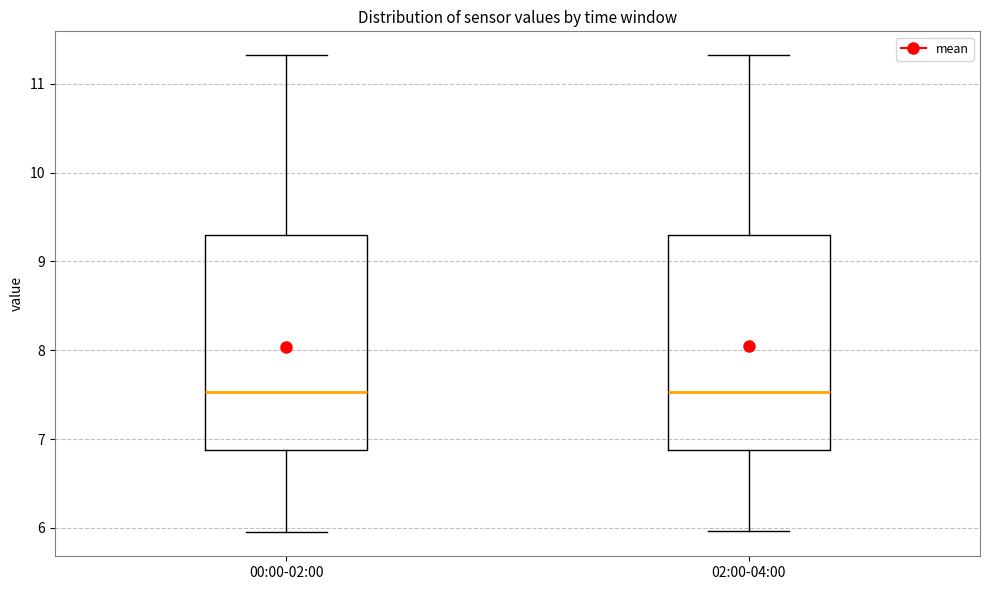

Reading left to right, read every box against the y-axis: the position of its median line, the range the box covers, and the ends of its whiskers. The values are not printed on the chart, so give them approximately, as read against the axis.

00:00-02:00: median 7.5, box 6.9 to 9.3, whiskers 6.0 to 11.3
02:00-04:00: median 7.5, box 6.9 to 9.3, whiskers 6.0 to 11.3